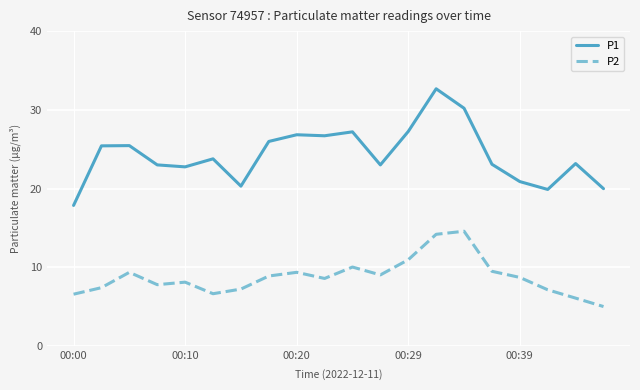

True or false: P1 and P2 cross at least once.

False